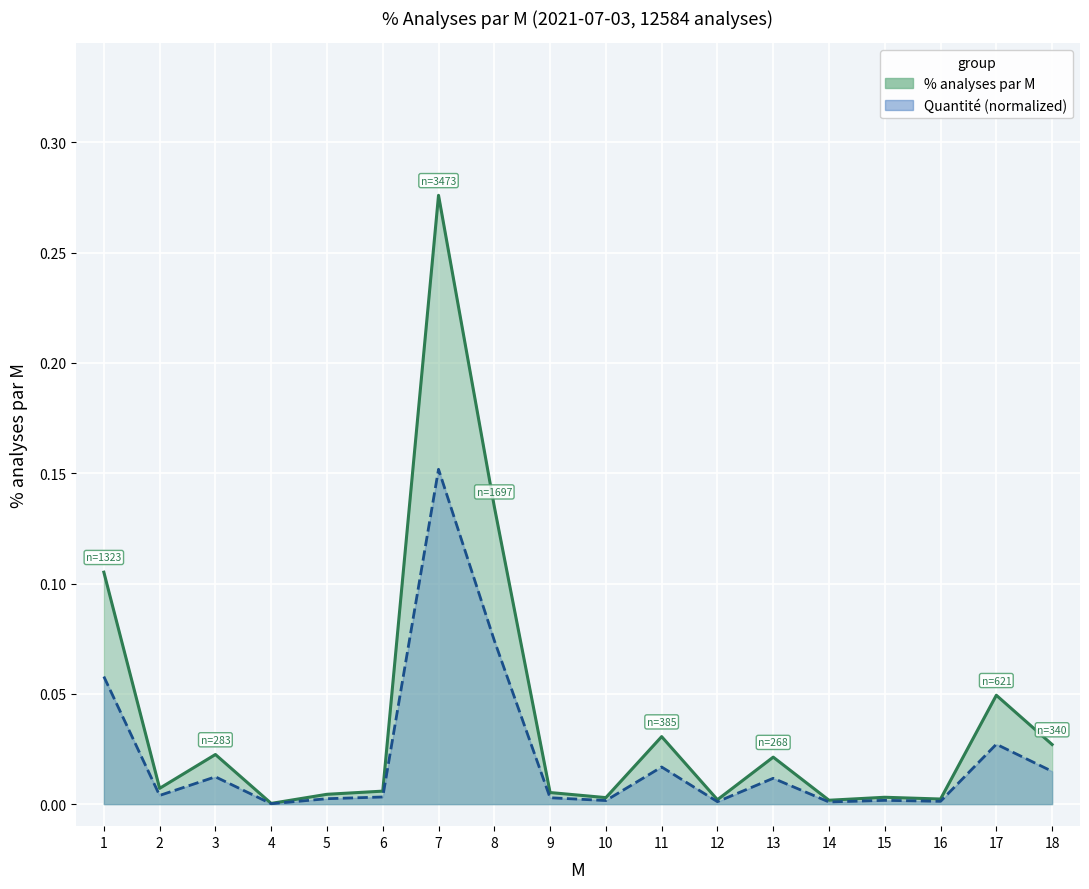

How many lines are shown in the chart?

2